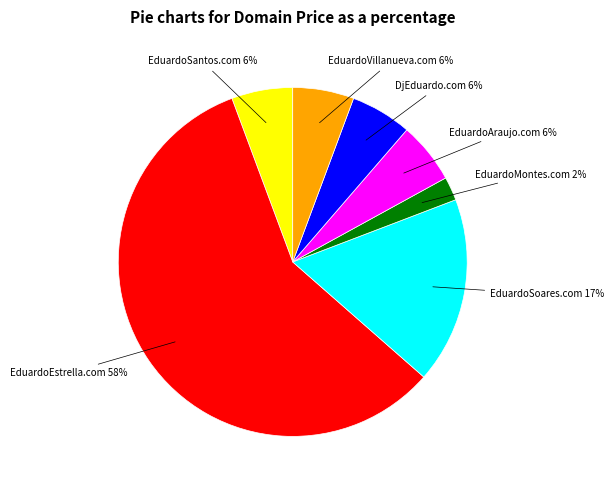

Which category has the biggest portion of the pie?

EduardoEstrella.com